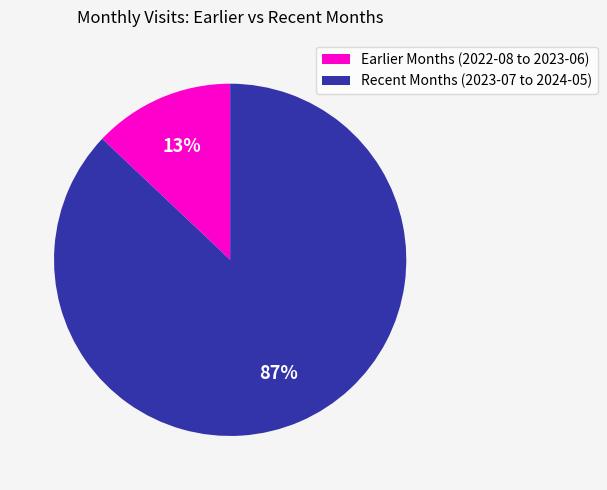

Is there a majority slice in this chart?

Yes